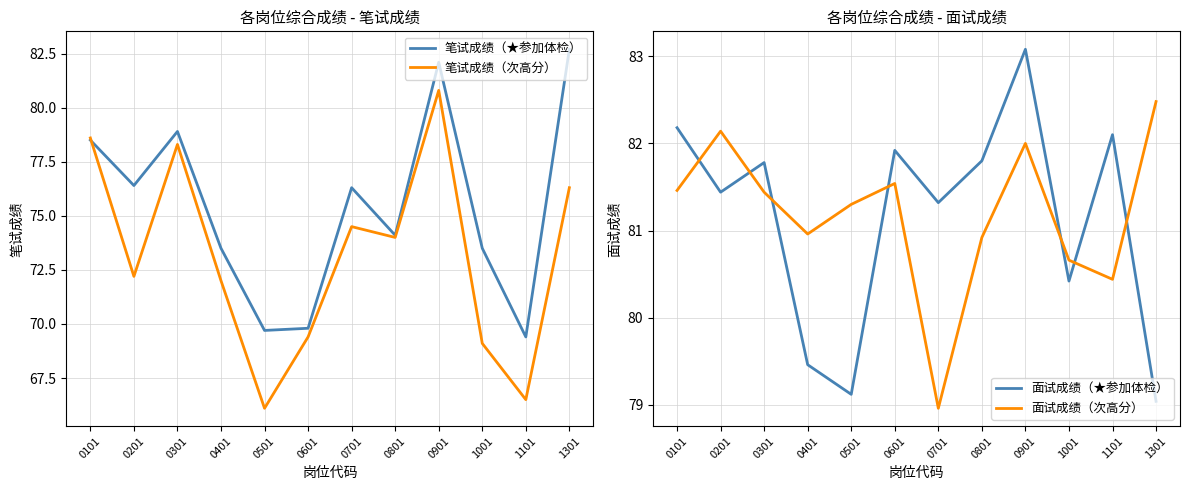

Read the 面试成绩（次高分） value at 0901.

82.0